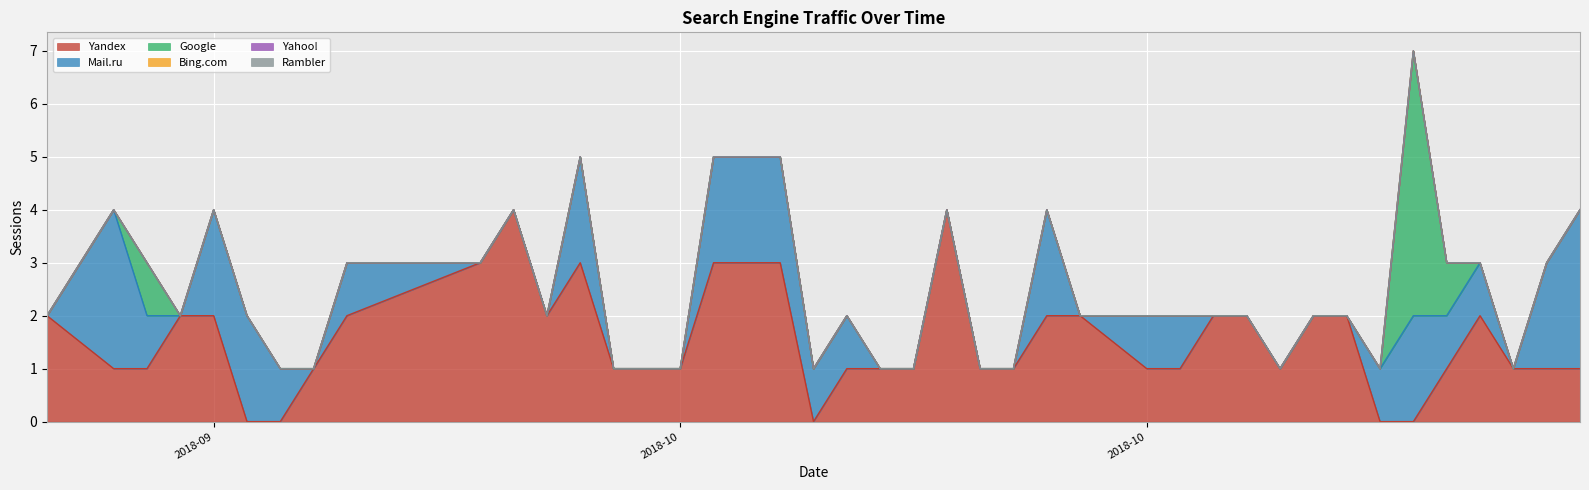

How many lines are shown in the chart?

6